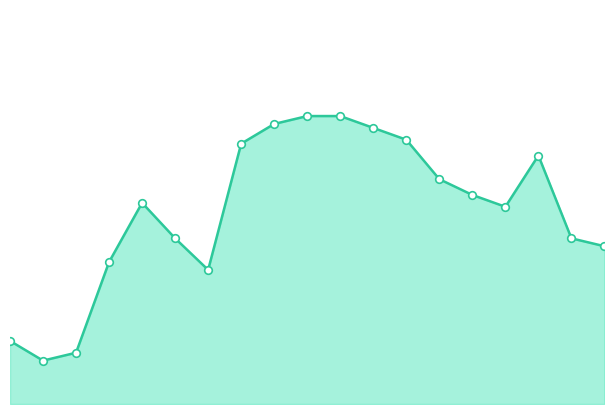

Which series reaches the minimum Y coordinate?

Regeneron Pharmaceuticals Inc._line